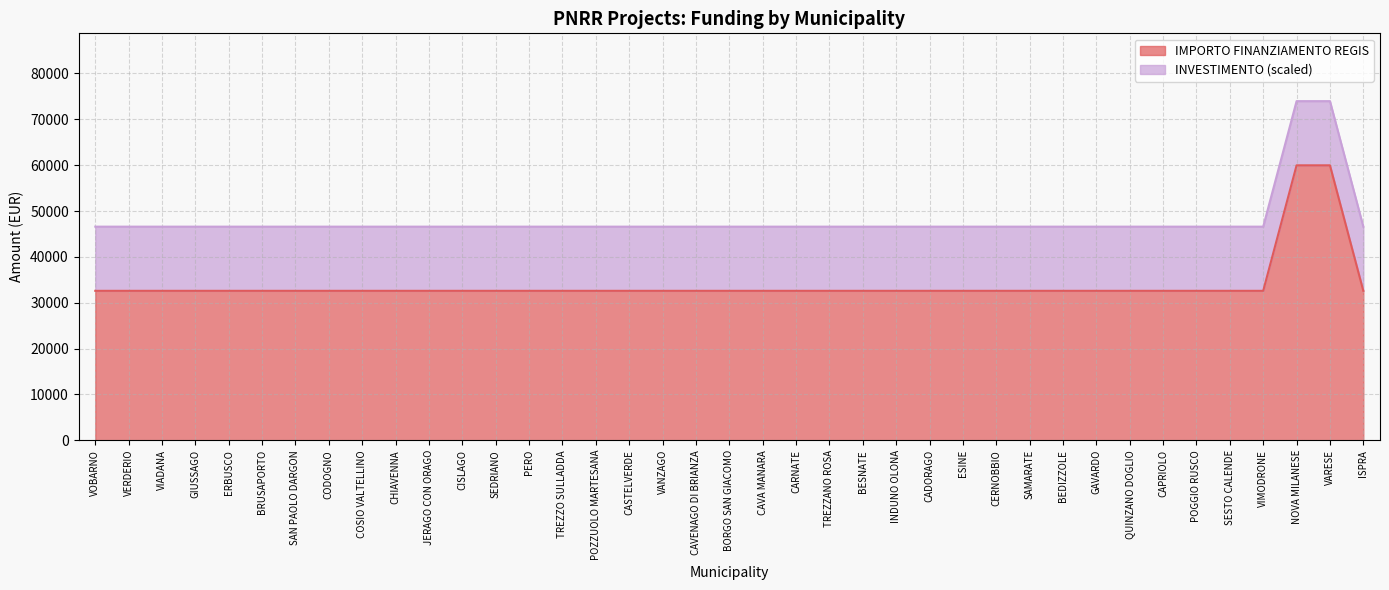

Reading right to left, what are all the values shown in this chart?

ISPRA=32589	VARESE=59966	NOVA MILANESE=59966	VIMODRONE=32589	SESTO CALENDE=32589	POGGIO RUSCO=32589	CAPRIOLO=32589	QUINZANO DOGLIO=32589	GAVARDO=32589	BEDIZZOLE=32589	SAMARATE=32589	CERNOBBIO=32589	ESINE=32589	CADORAGO=32589	INDUNO OLONA=32589	BESNATE=32589	TREZZANO ROSA=32589	CARNATE=32589	CAVA MANARA=32589	BORGO SAN GIACOMO=32589	CAVENAGO DI BRIANZA=32589	VANZAGO=32589	CASTELVERDE=32589	POZZUOLO MARTESANA=32589	TREZZO SULLADDA=32589	PERO=32589	SEDRIANO=32589	CISLAGO=32589	JERAGO CON ORAGO=32589	CHIAVENNA=32589	COSIO VALTELLINO=32589	CODOGNO=32589	SAN PAOLO DARGON=32589	BRUSAPORTO=32589	ERBUSCO=32589	GIUSSAGO=32589	VIADANA=32589	VERDERIO=32589	VOBARNO=32589